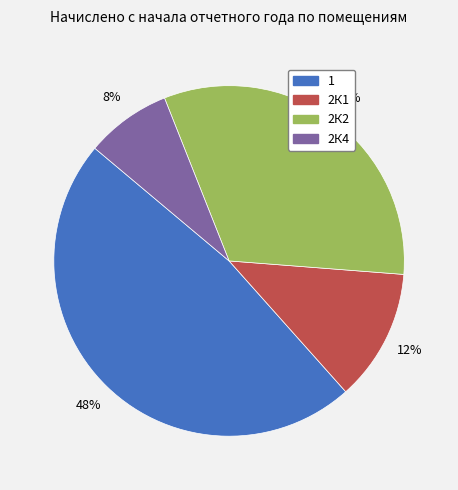

Combined, do 2К4 and 2К2 account for over 50%?

No